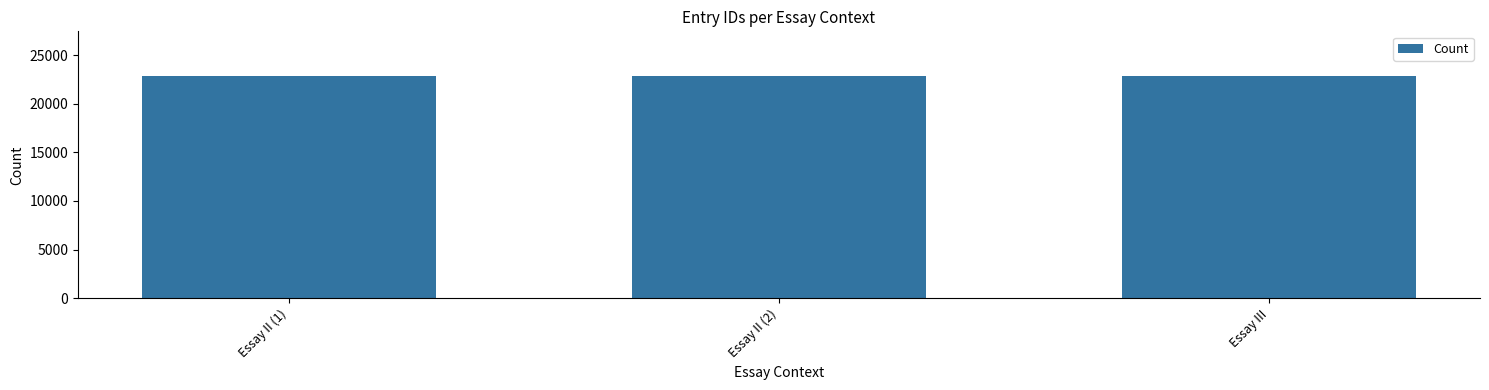

What is the ratio of the value at Essay III to the value at Essay II (1)?

1.0